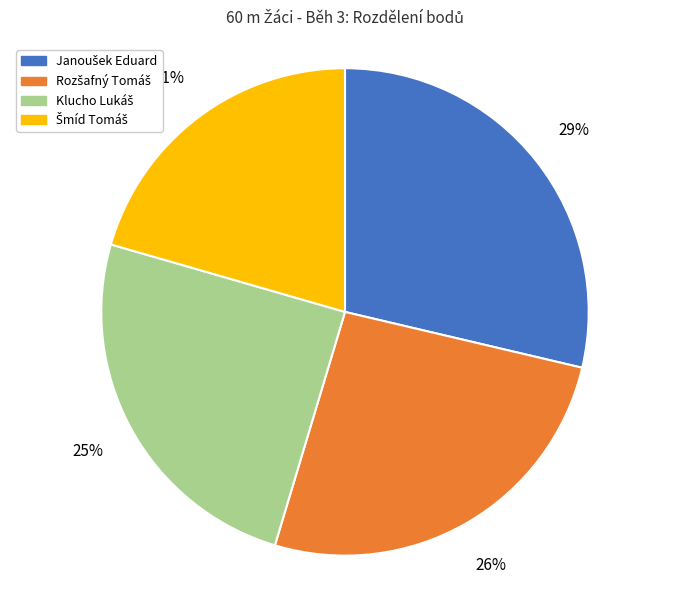

Does any single category account for the majority?

No